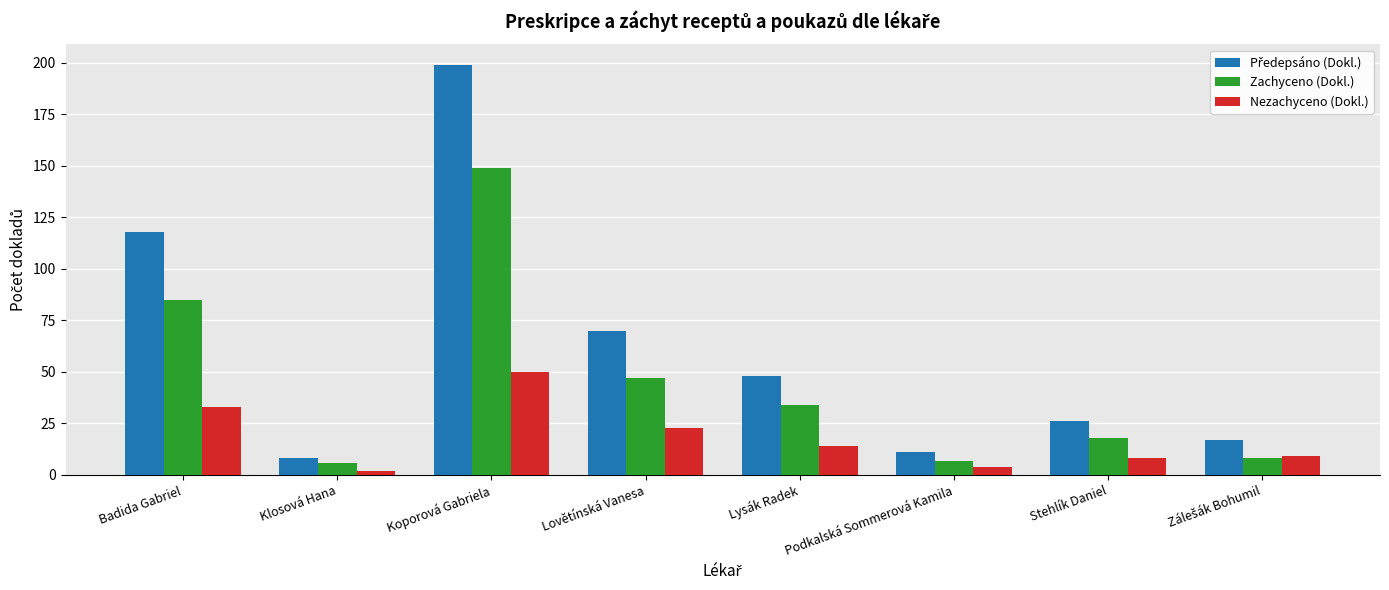

What is the average value of the Nezachyceno (Dokl.) series?

18